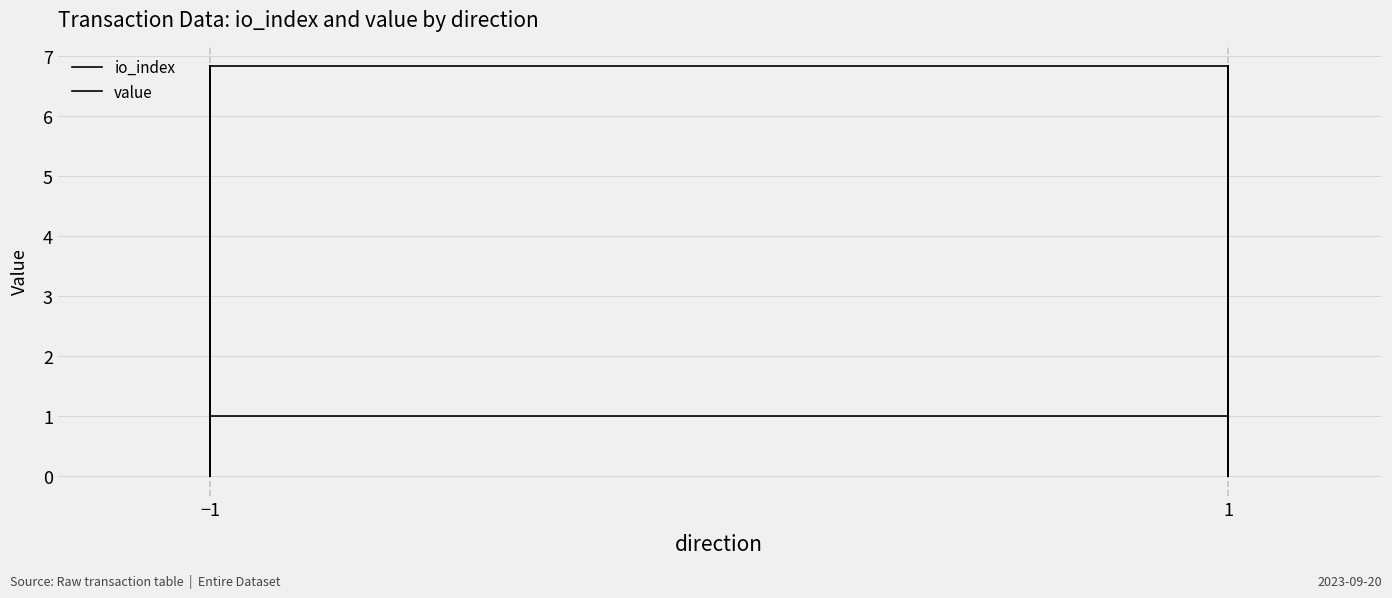

What are all the series names shown in the legend?

io_index, value